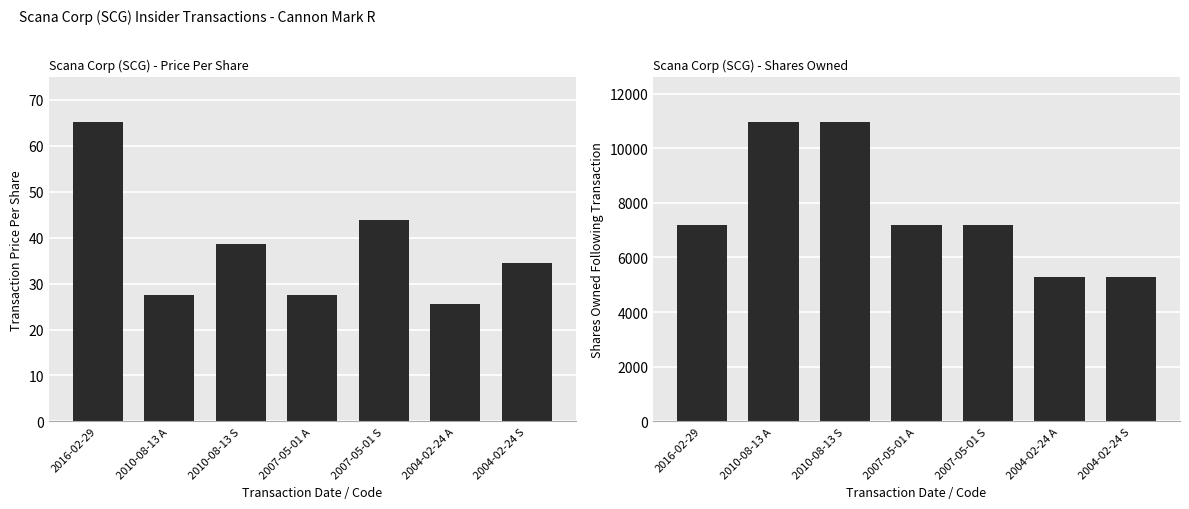

How many groups of bars are there?

7